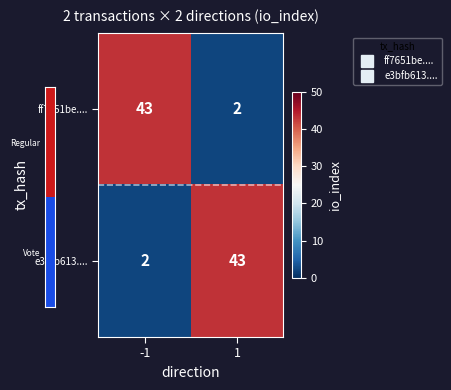

At how many categories does at least one series exceed 28?

2